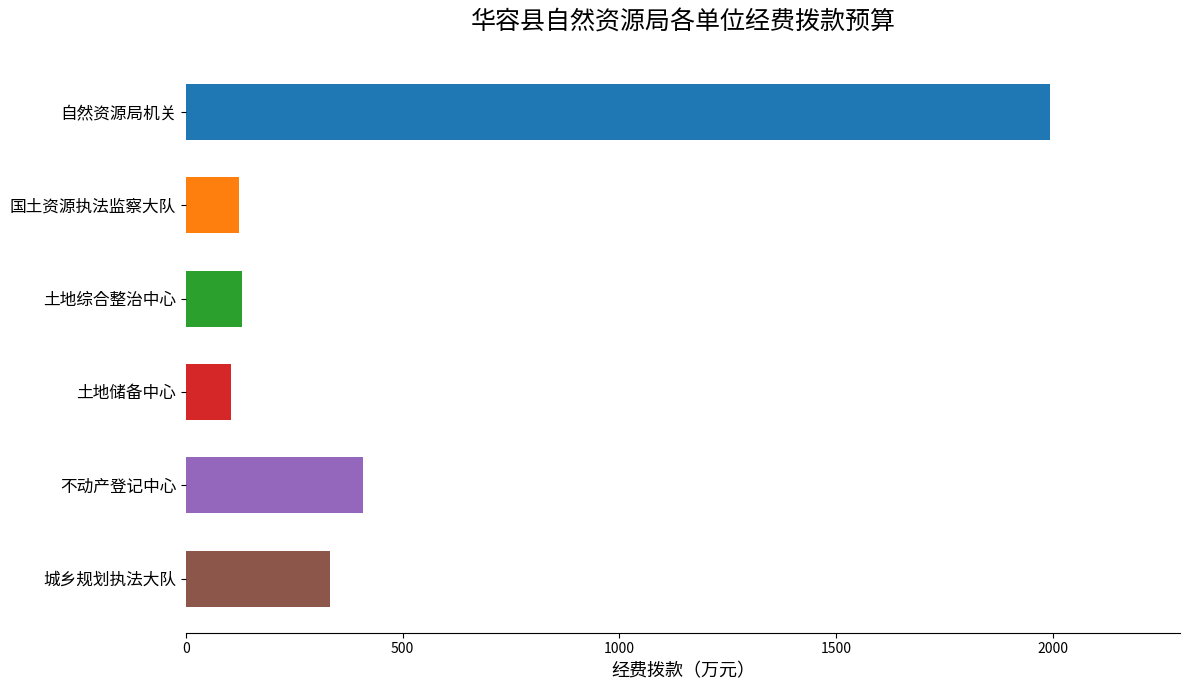

At which label is the value closest to 1050?

不动产登记中心